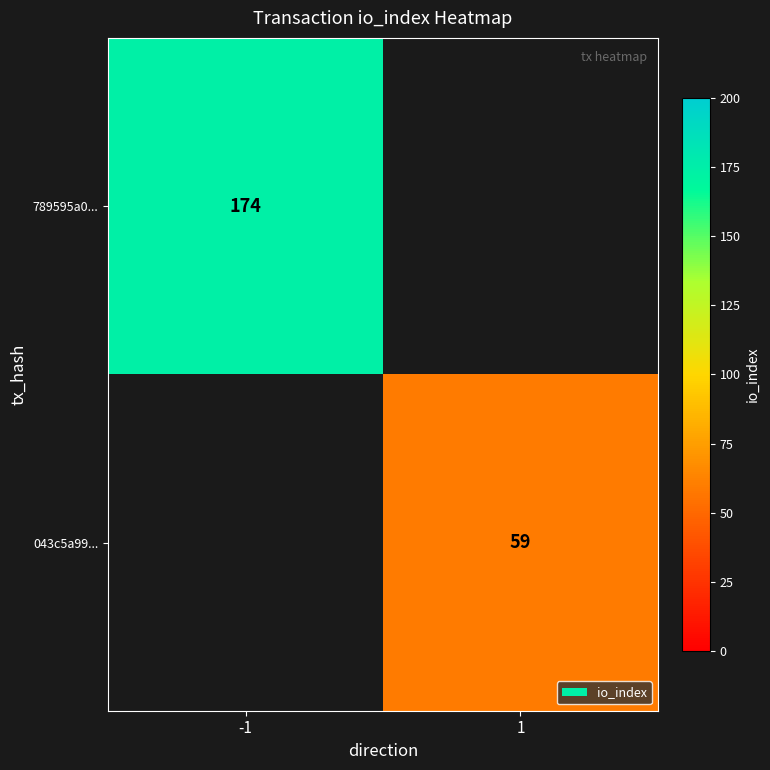

True or false: 789595a0... has a value of 174 at -1.

True